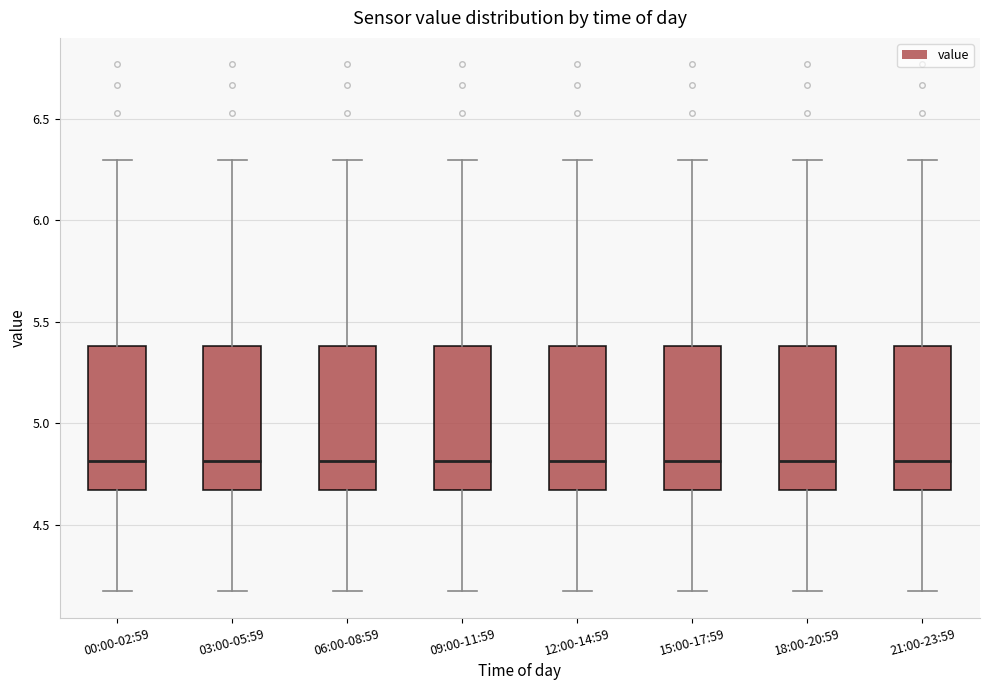

Reading left to right, read every box against the y-axis: the position of its median line, the range the box covers, and the ends of its whiskers. The values are not printed on the chart, so give them approximately, as read against the axis.

00:00-02:59: median 4.80, box 4.65 to 5.40, whiskers 4.15 to 6.30
03:00-05:59: median 4.80, box 4.65 to 5.40, whiskers 4.15 to 6.30
06:00-08:59: median 4.80, box 4.65 to 5.40, whiskers 4.15 to 6.30
09:00-11:59: median 4.80, box 4.65 to 5.40, whiskers 4.15 to 6.30
12:00-14:59: median 4.80, box 4.65 to 5.40, whiskers 4.15 to 6.30
15:00-17:59: median 4.80, box 4.65 to 5.40, whiskers 4.15 to 6.30
18:00-20:59: median 4.80, box 4.65 to 5.40, whiskers 4.15 to 6.30
21:00-23:59: median 4.80, box 4.65 to 5.40, whiskers 4.15 to 6.30